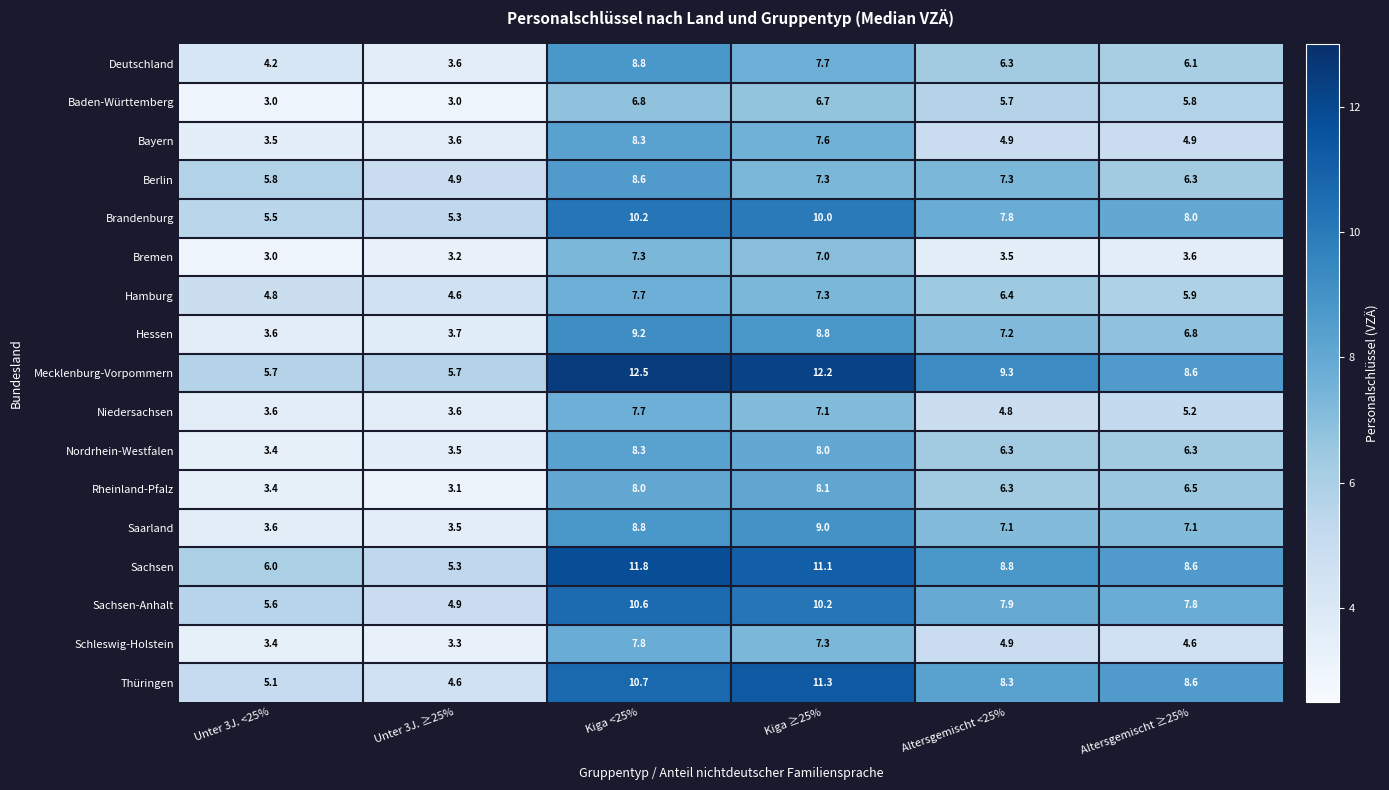

Rank the categories by Hamburg value from lowest to highest.

Unter 3J. ≥25%, Unter 3J. <25%, Altersgemischt ≥25%, Altersgemischt <25%, Kiga ≥25%, Kiga <25%